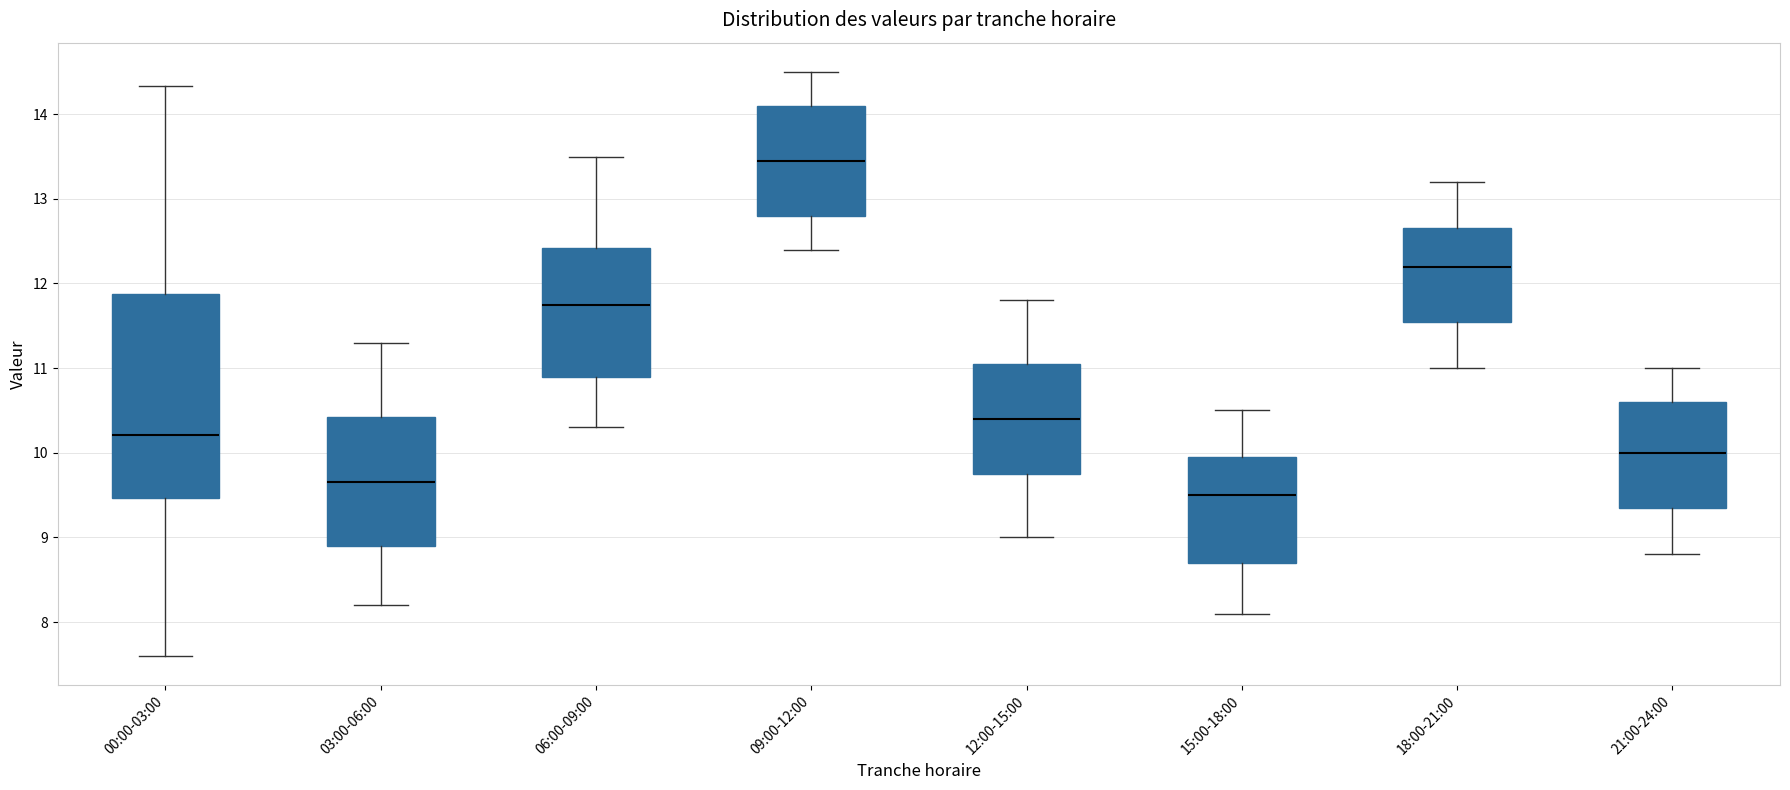

Reading left to right, read every box against the y-axis: the position of its median line, the range the box covers, and the ends of its whiskers. The values are not printed on the chart, so give them approximately, as read against the axis.

00:00-03:00: median 10.2, box 9.5 to 11.9, whiskers 7.6 to 14.3
03:00-06:00: median 9.7, box 8.9 to 10.4, whiskers 8.2 to 11.3
06:00-09:00: median 11.8, box 10.9 to 12.4, whiskers 10.3 to 13.5
09:00-12:00: median 13.5, box 12.8 to 14.1, whiskers 12.4 to 14.5
12:00-15:00: median 10.4, box 9.8 to 11.1, whiskers 9.0 to 11.8
15:00-18:00: median 9.5, box 8.7 to 10.0, whiskers 8.1 to 10.5
18:00-21:00: median 12.2, box 11.6 to 12.7, whiskers 11.0 to 13.2
21:00-24:00: median 10.0, box 9.4 to 10.6, whiskers 8.8 to 11.0